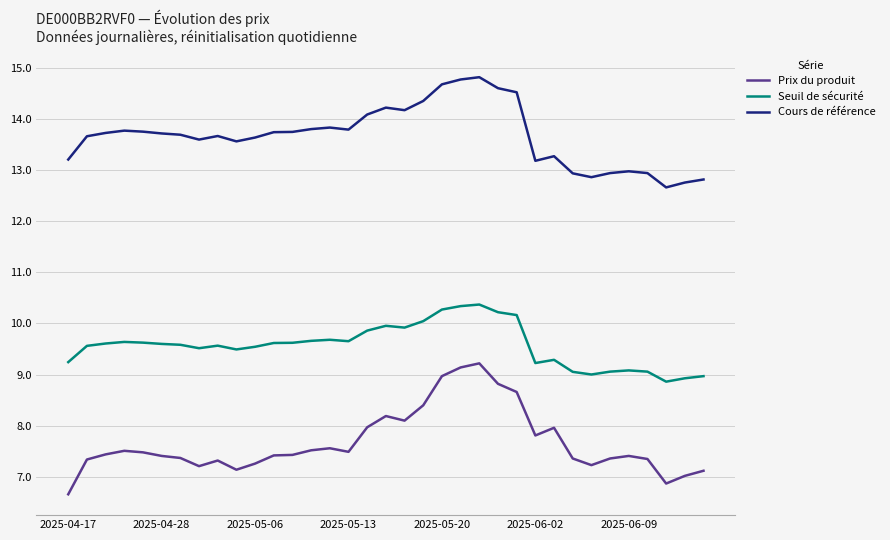

Which series has the largest total across all categories?

Cours de référence